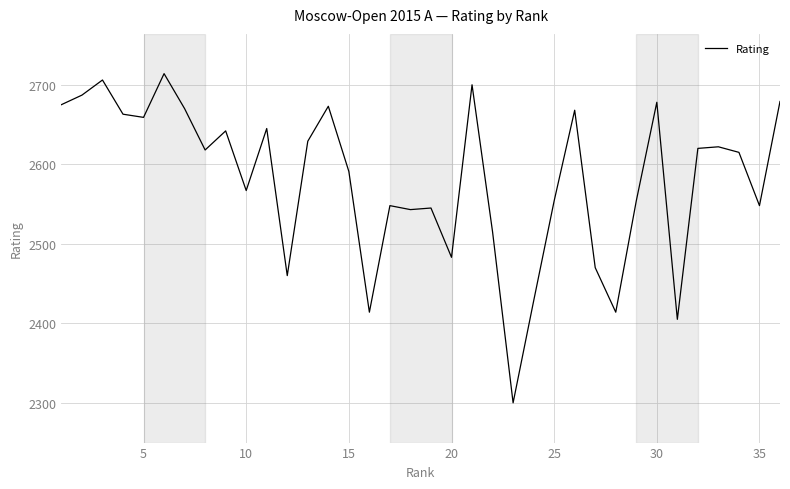

What is the maximum value shown in the chart?

2714